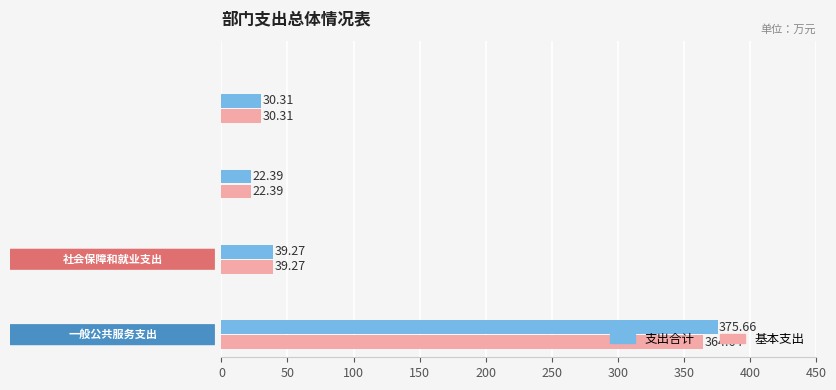

What is the difference between the maximum and minimum values in the 基本支出 series?

342.2